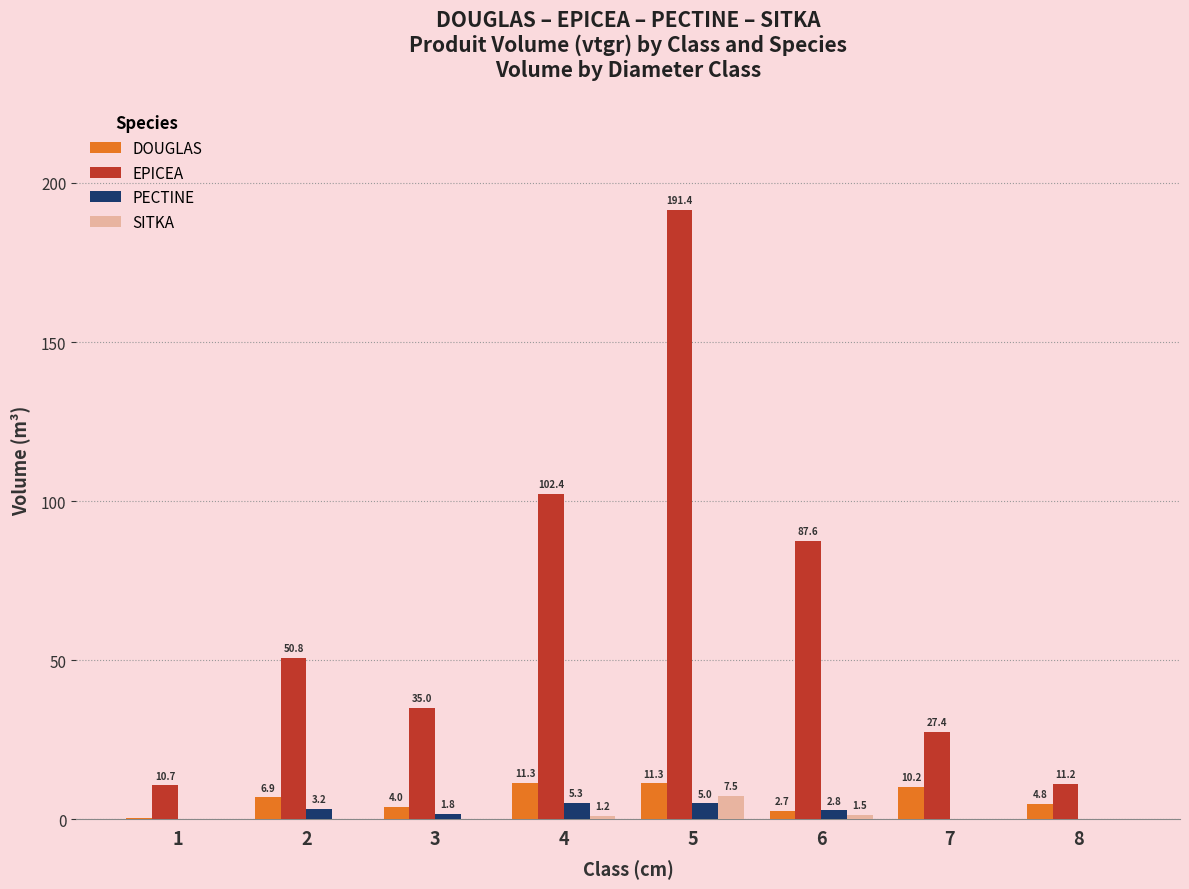

Are the bars horizontal?

No